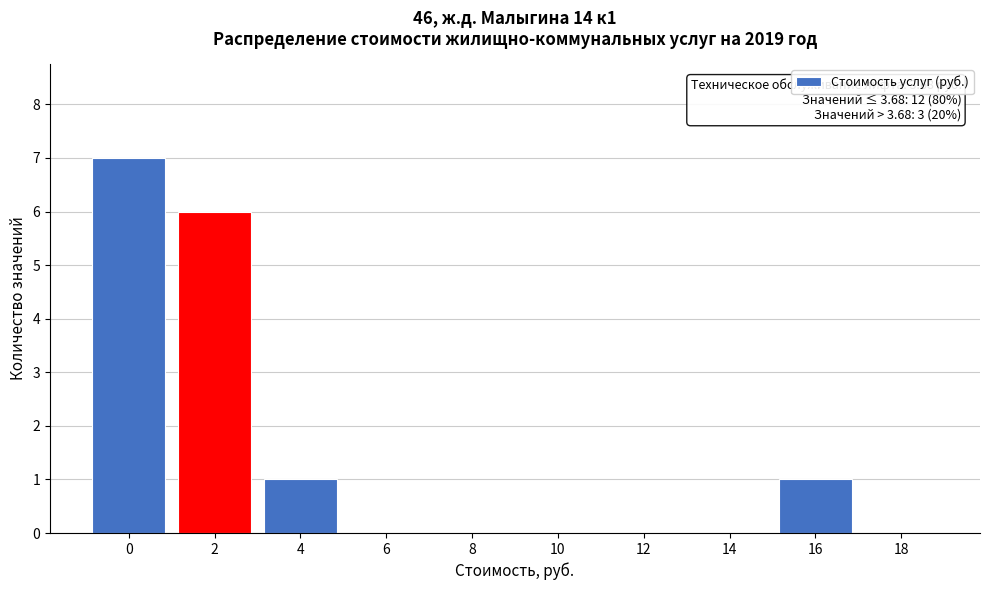

Reading right to left, list all the values displayed in this chart.

18=0	16=1	14=0	12=0	10=0	8=0	6=0	4=1	2=6	0=7